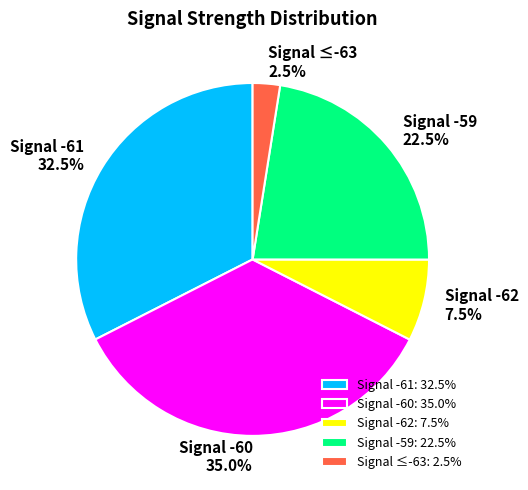

What percentage is NOT represented by Signal -61?

67.5%